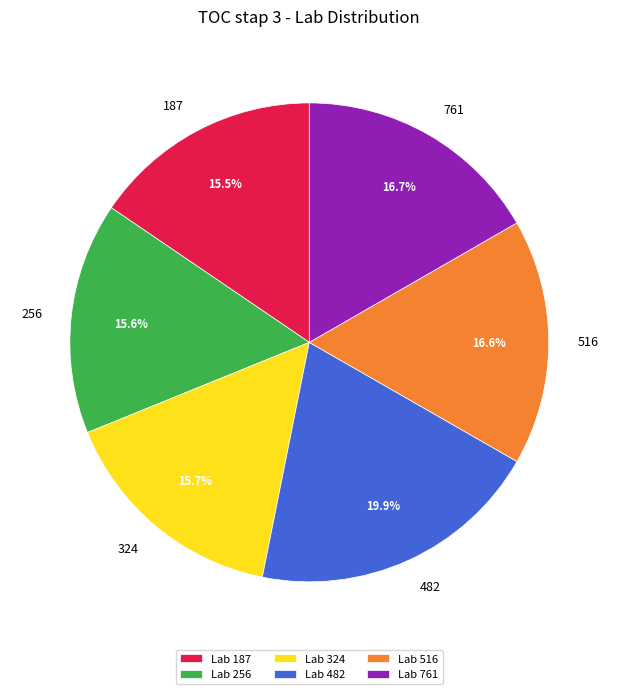

Which has a higher value, Lab 256 or Lab 516?

Lab 516